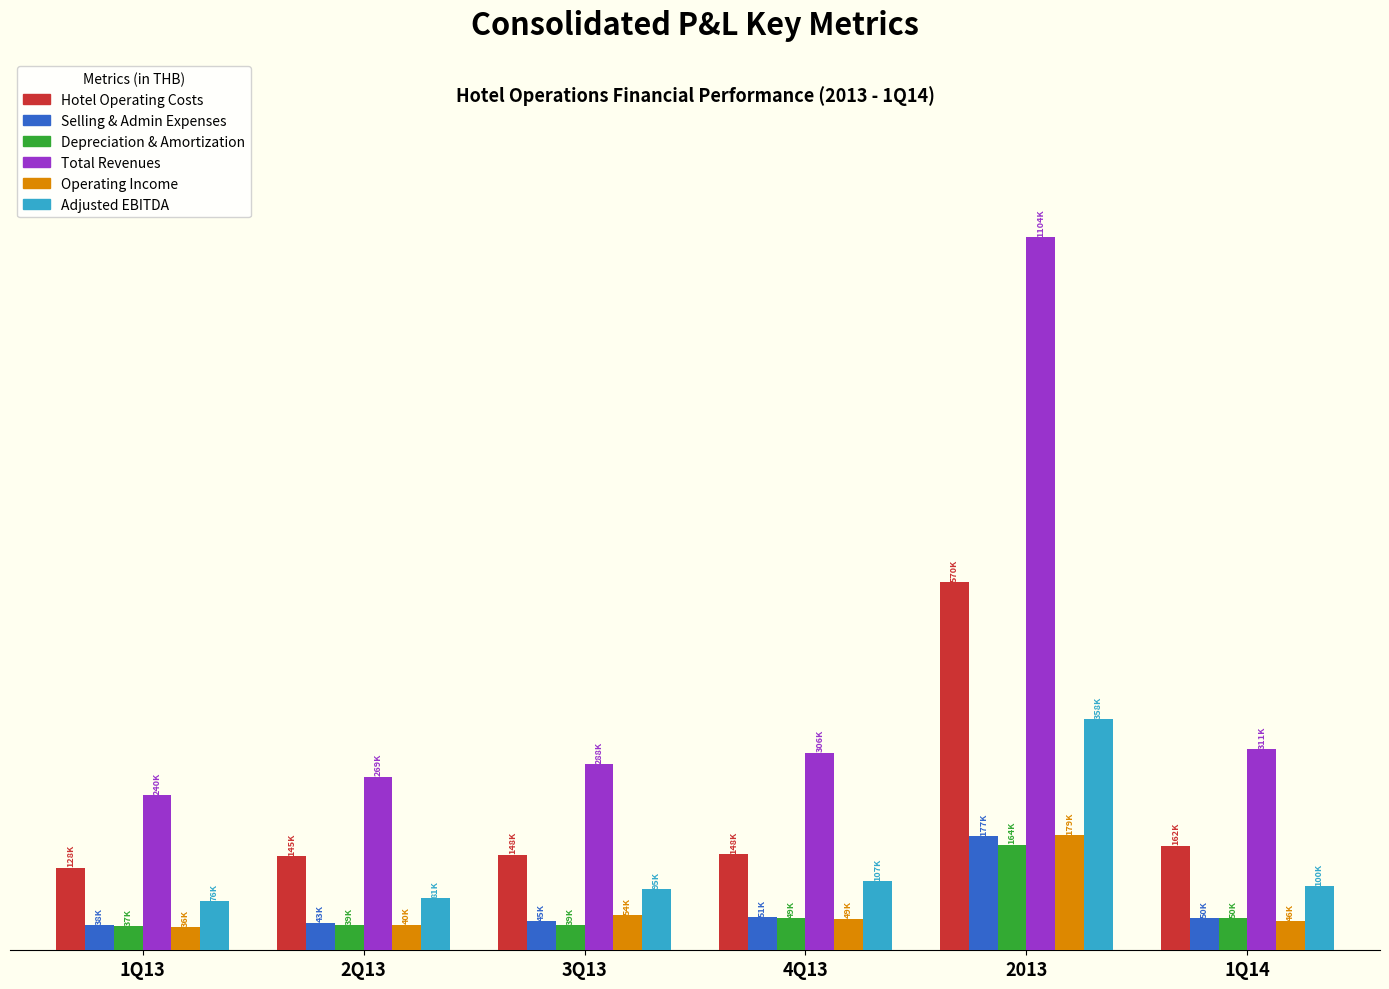

What is the minimum value for Depreciation & Amortization?

36933.9